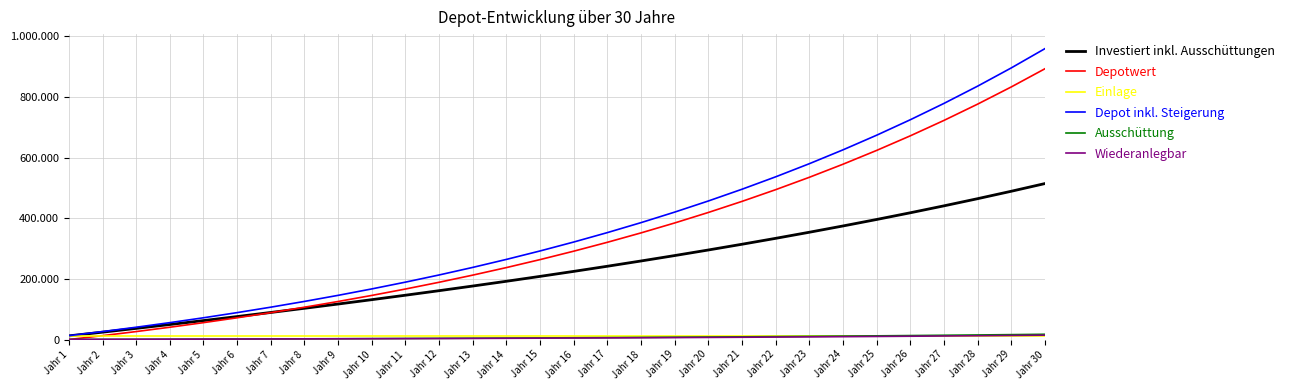

Which series has the largest total across all categories?

Depot inkl. Steigerung